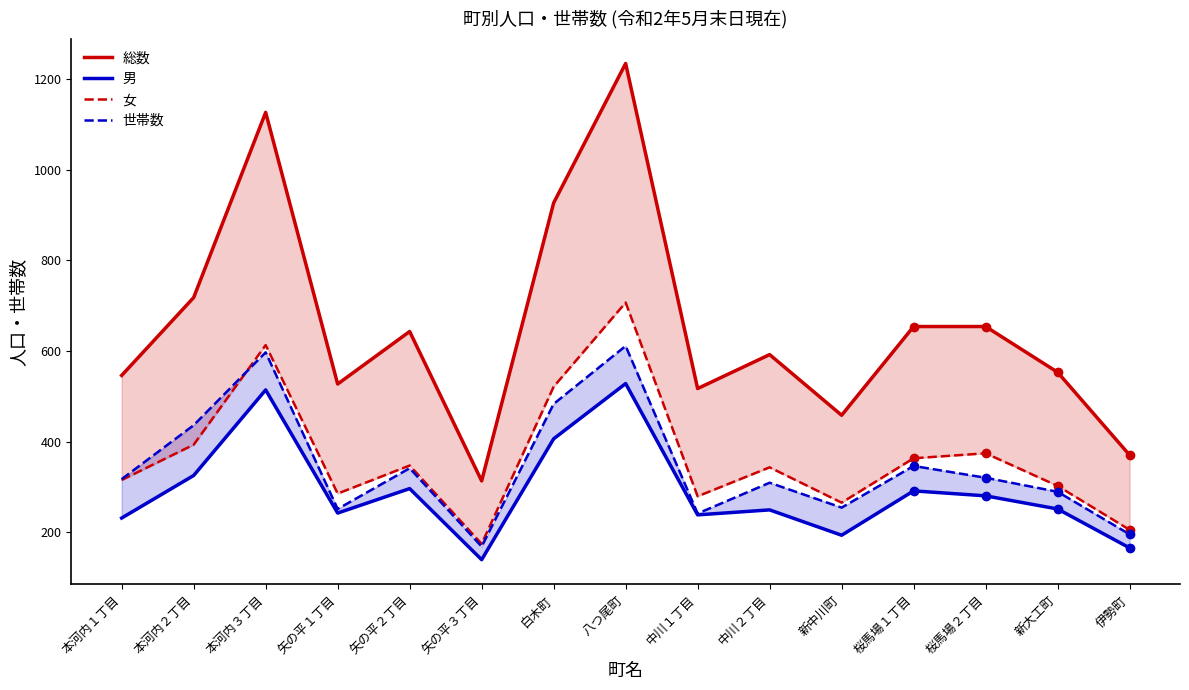

What is the label of the 12th point from the left?

桜馬場１丁目